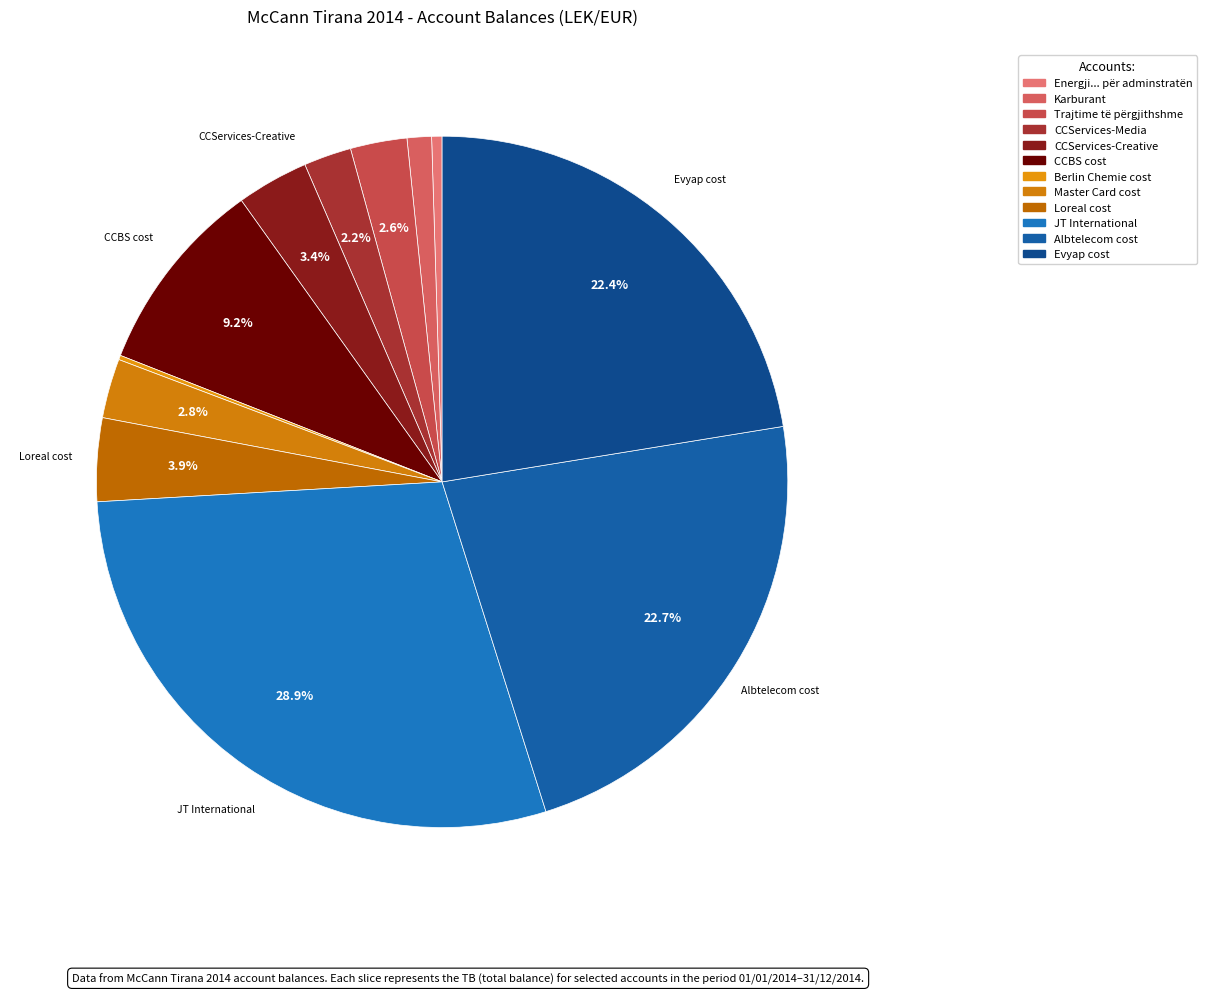

How many segments does this pie chart have?

12